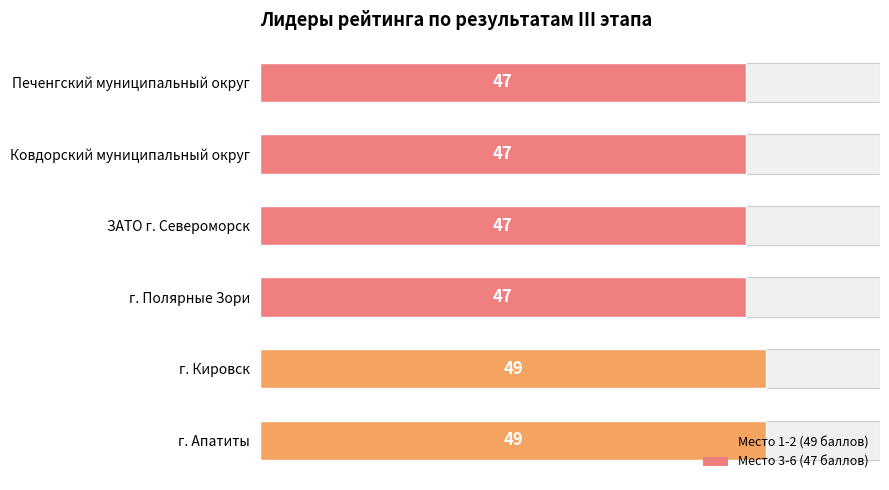

What is the difference between the second highest and second lowest values?

2